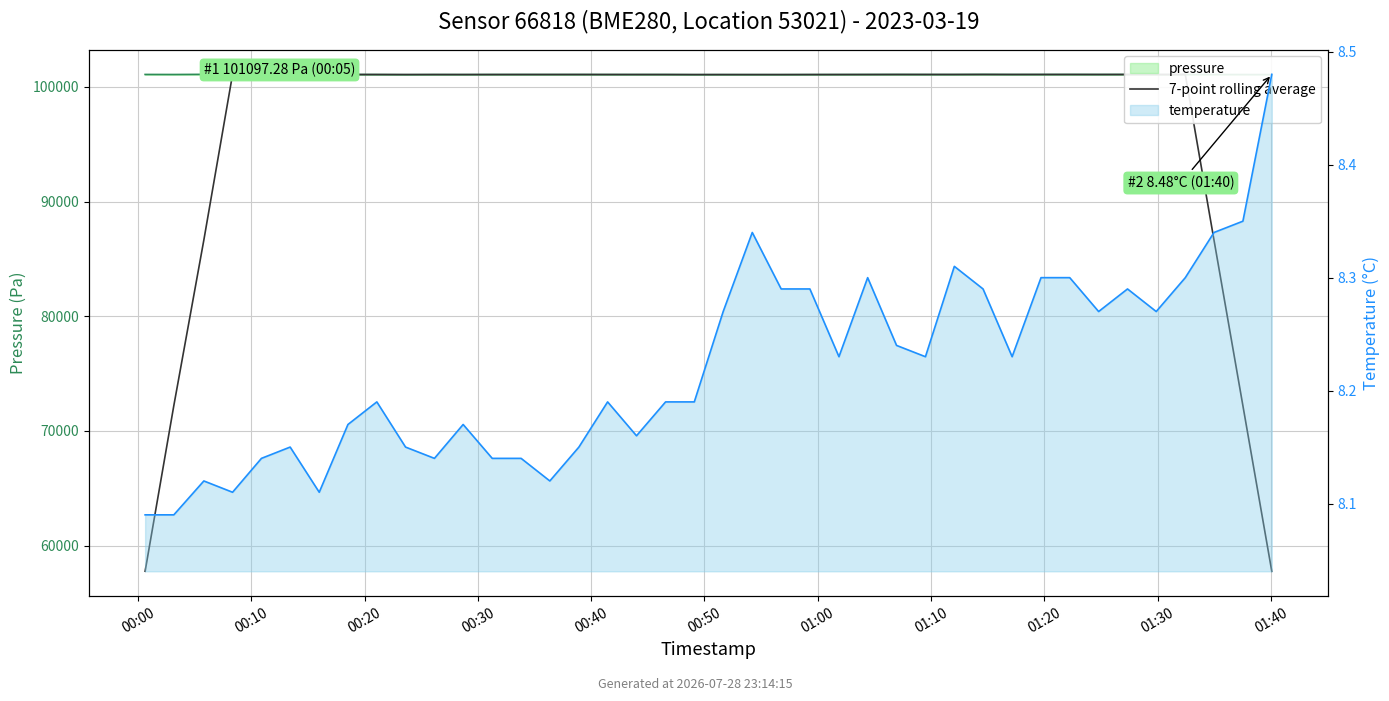

Between 26 and 16, which is larger?

26